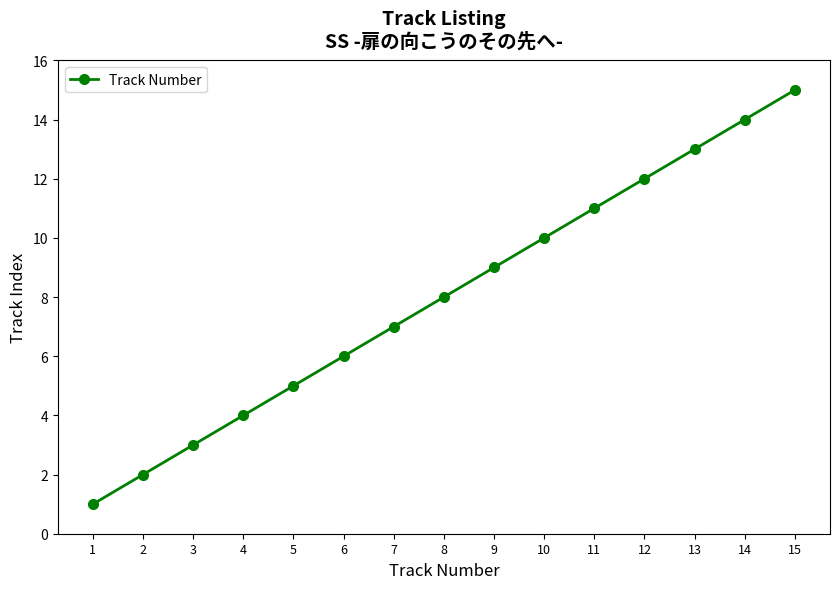

Reading left to right, transcribe all the data shown in this chart.

1=1	2=2	3=3	4=4	5=5	6=6	7=7	8=8	9=9	10=10	11=11	12=12	13=13	14=14	15=15